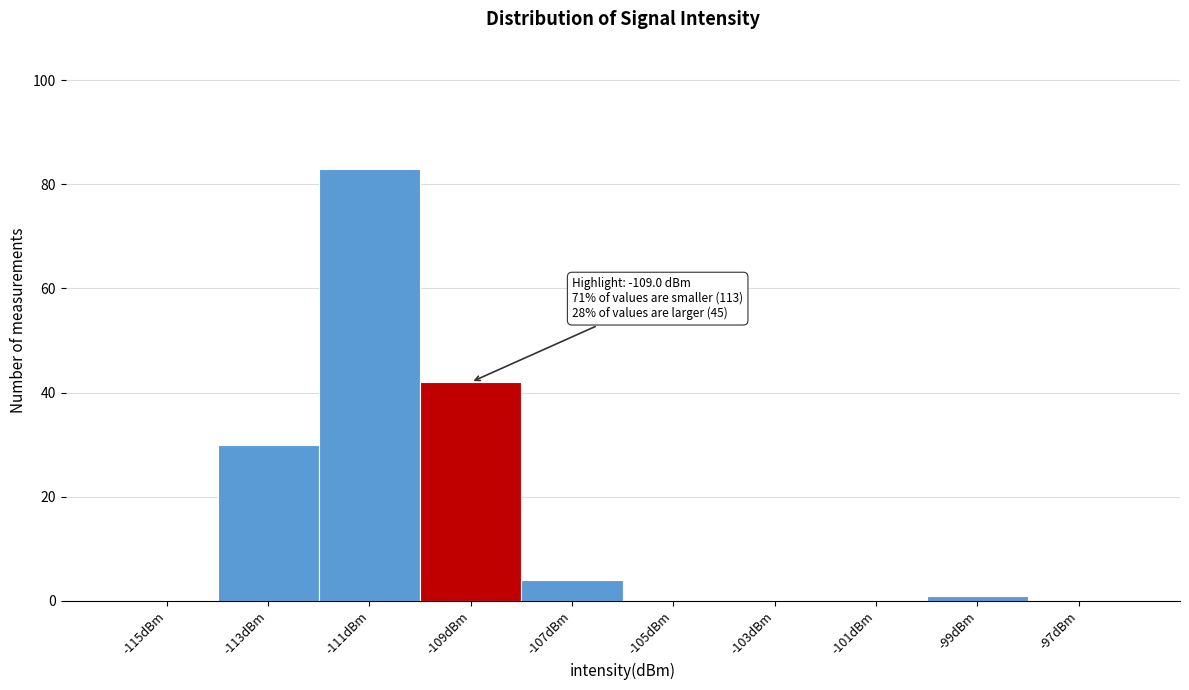

Reading left to right, list all the values displayed in this chart.

-115dBm=0	-113dBm=30	-111dBm=83	-109dBm=42	-107dBm=4	-105dBm=0	-103dBm=0	-101dBm=0	-99dBm=1	-97dBm=0